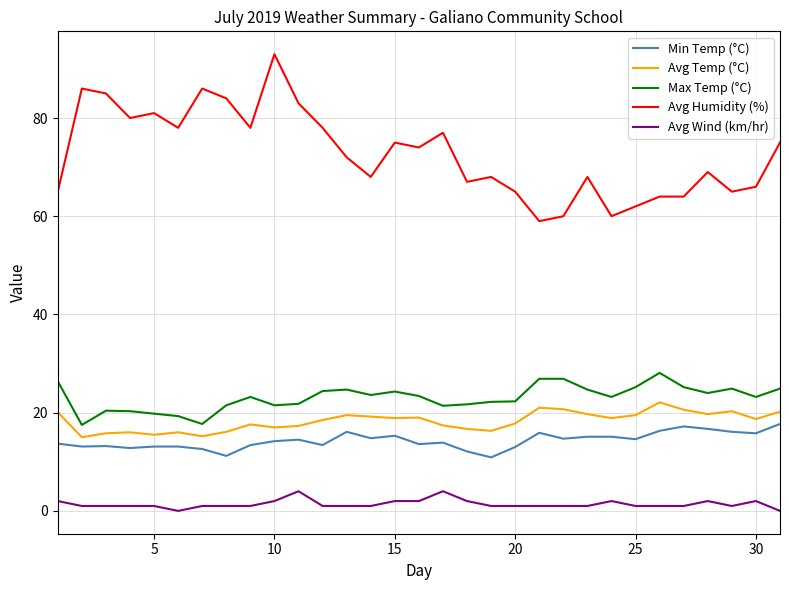

What are all the series names shown in the legend?

Min Temp (°C), Avg Temp (°C), Max Temp (°C), Avg Humidity (%), Avg Wind (km/hr)